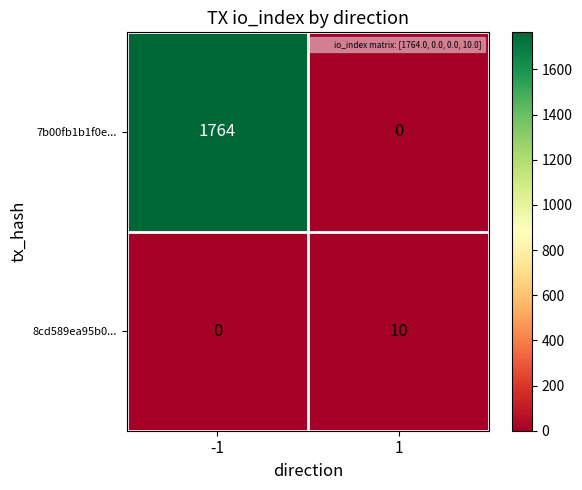

Rank the series by their maximum value, from highest to lowest.

7b00fb1b1f0e..., 8cd589ea95b0...